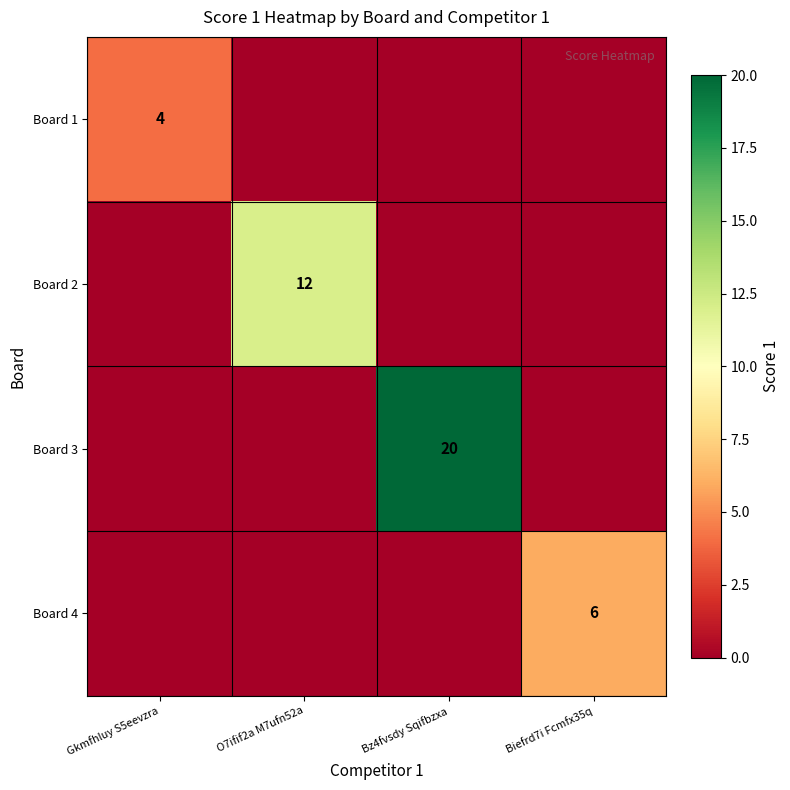

The value of Board 2 at O7ifif2a M7ufn52a is 7. True or false?

False